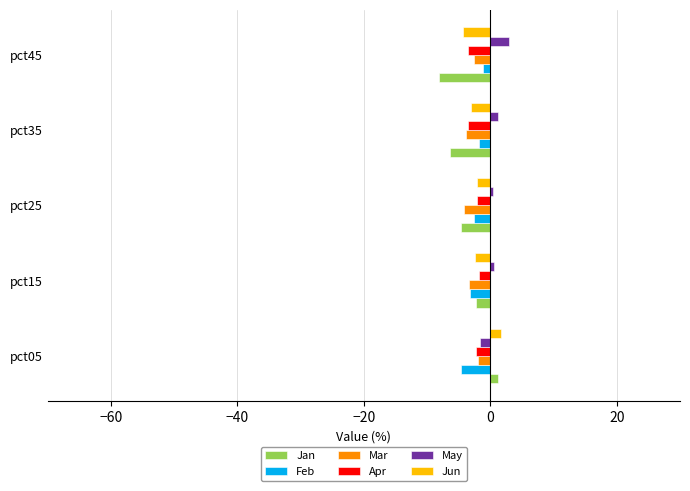

What are all the series names shown in the legend?

Jan, Feb, Mar, Apr, May, Jun